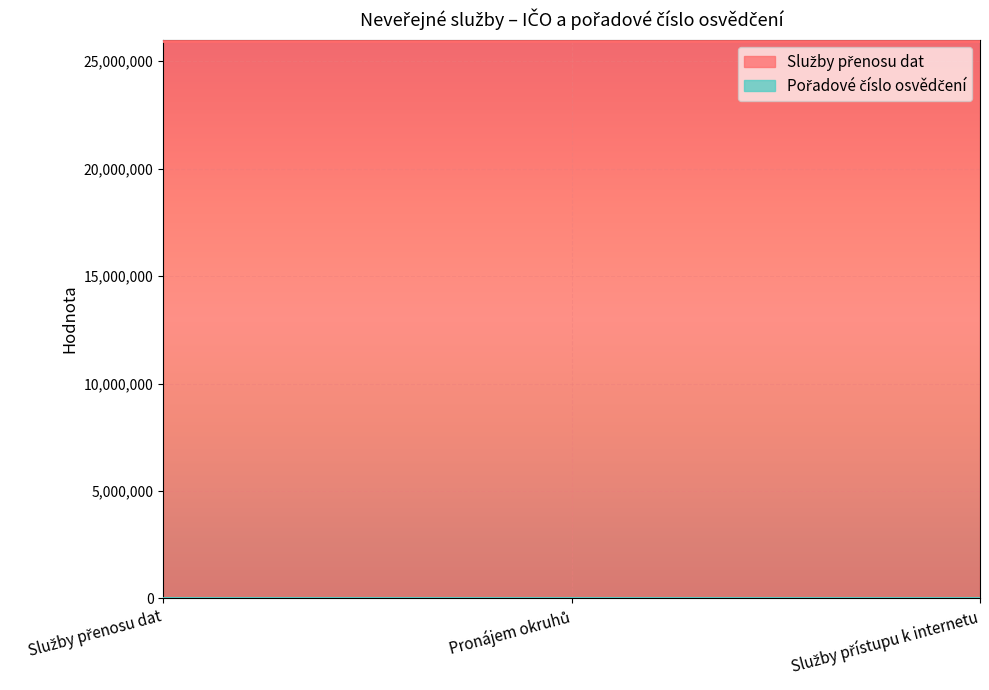

Which label corresponds to the smallest value in the chart?

Služby přenosu dat